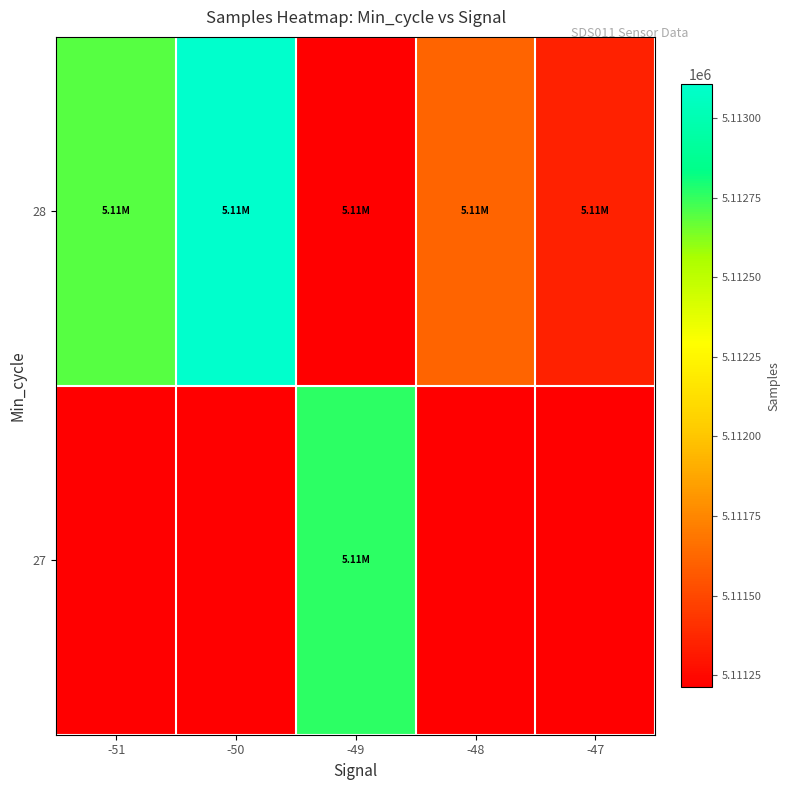

The 27 series shows 5112761.0 at -49. True or false?

True